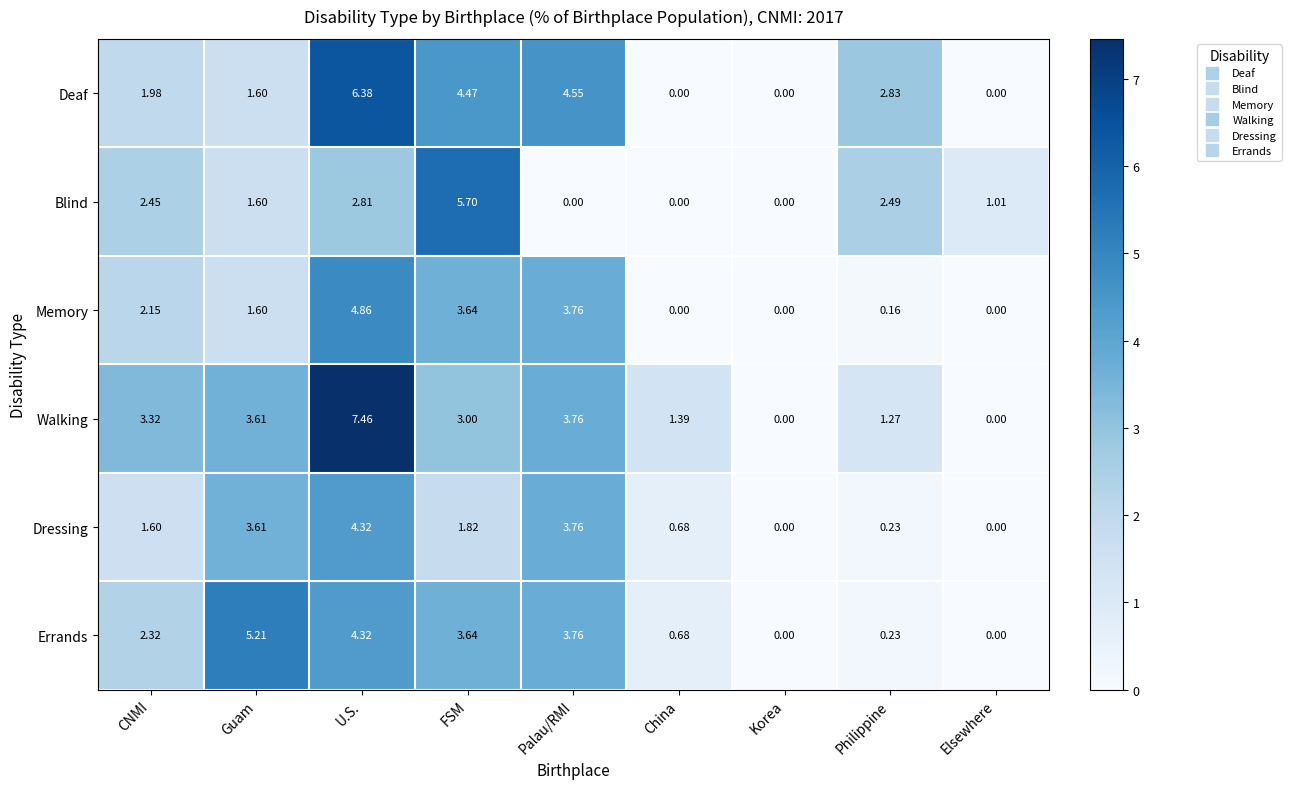

At which category is the sum across all series the highest?

U.S.